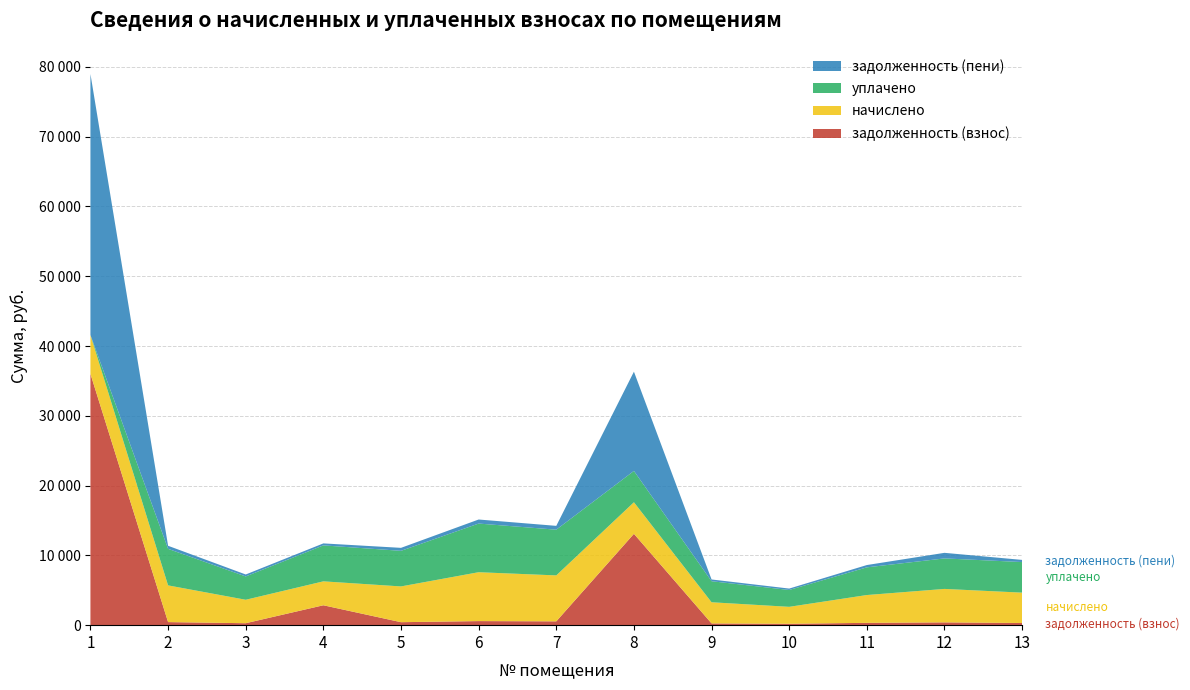

Reading left to right, extract all data points from this chart.

задолженность (взнос): 1=36006.8	2=438.4	3=280.0	4=2850.9	5=427.1	6=583.6	7=548.5	8=13090.4	9=252.4	10=202.1	11=332.1	12=399.5	13=310.1
начислено: 1=5568.7	2=5261.3	3=3359.5	4=3427.8	5=5124.6	6=7003.7	7=6582.2	8=4521.0	9=3029.2	10=2425.7	11=3985.8	12=4794.4	13=4350.2
уплачено: 1=0.0	2=5235.9	3=3343.3	4=5152.2	5=5099.9	6=6971.4	7=6550.4	8=4490.0	9=3014.3	10=2414.0	11=3966.8	12=4371.7	13=4381.6
задолженность (пени): 1=37398.9	2=438.4	3=280.0	4=285.6	5=427.1	6=580.6	7=548.5	8=14220.6	9=251.1	10=202.1	11=330.4	12=799.1	13=310.1